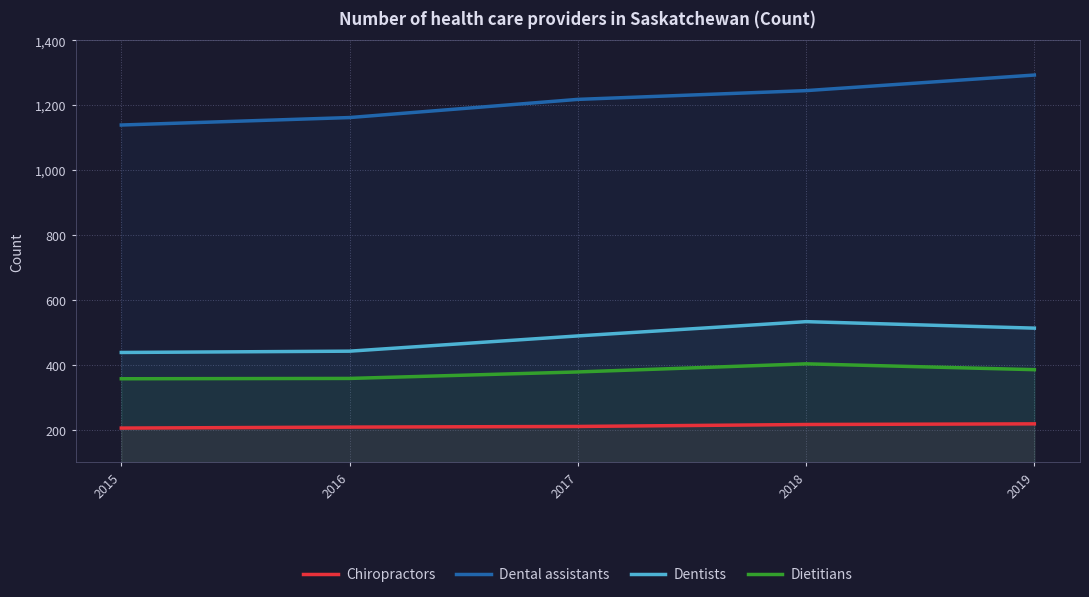

True or false: Dental assistants and Dietitians intersect in this chart.

False